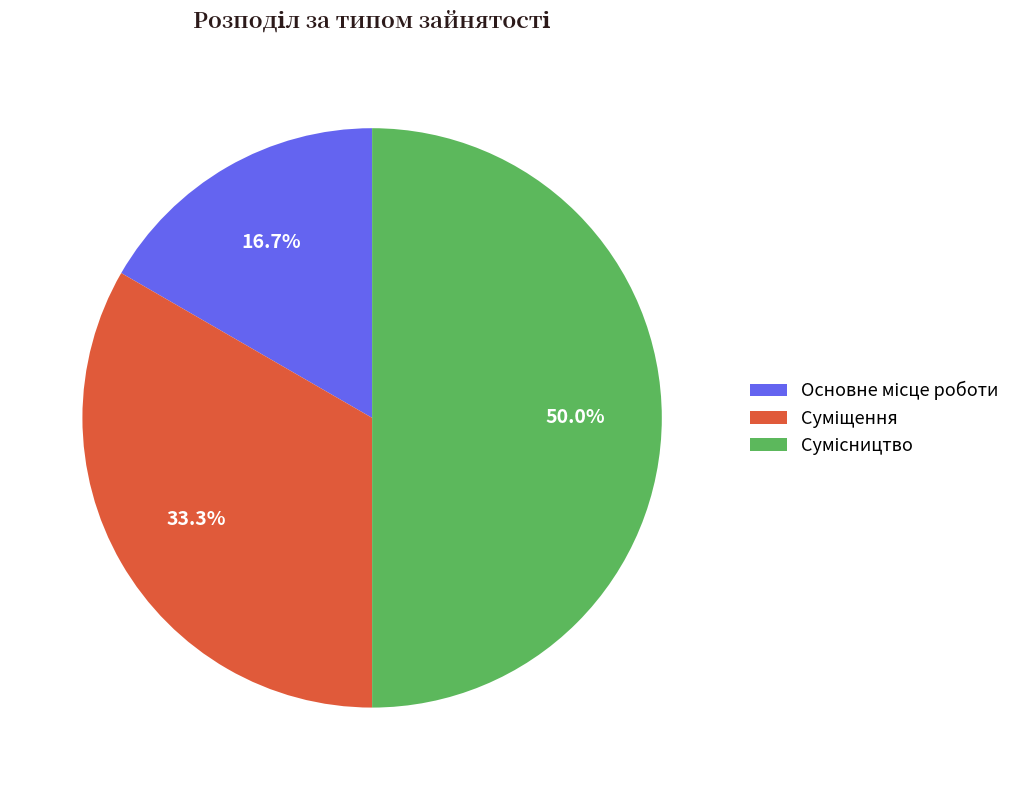

The Основне місце роботи slice represents 17% of the pie. True or false?

True